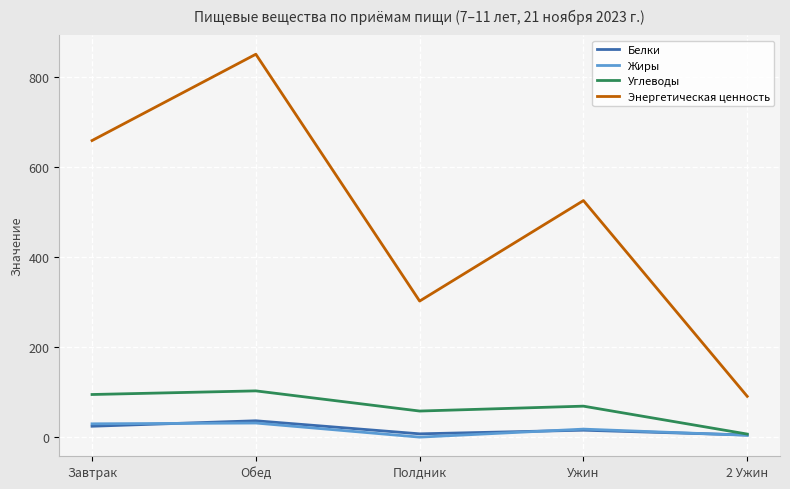

What are all the series names shown in the legend?

Белки, Жиры, Углеводы, Энергетическая ценность